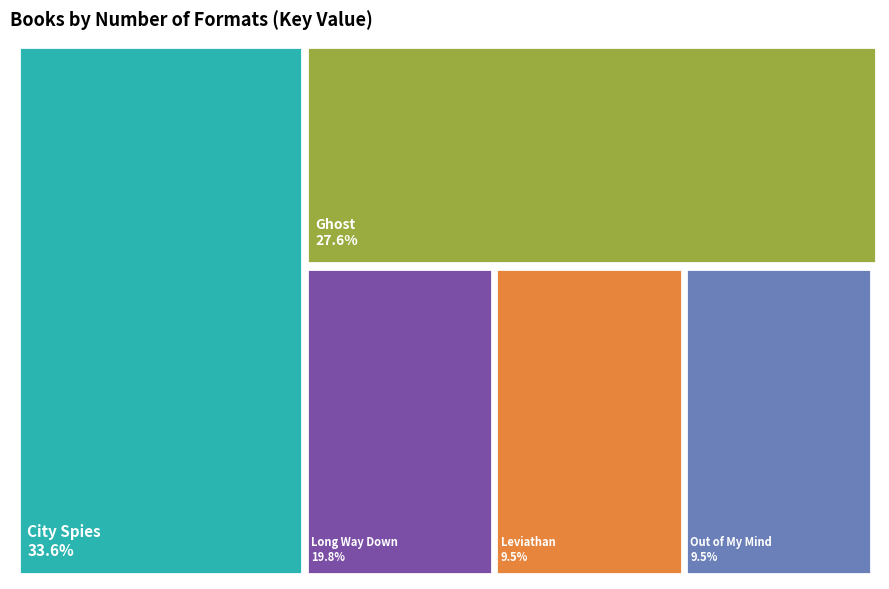

To the nearest percent, what is the difference between the largest and smallest slice percentages?

24%